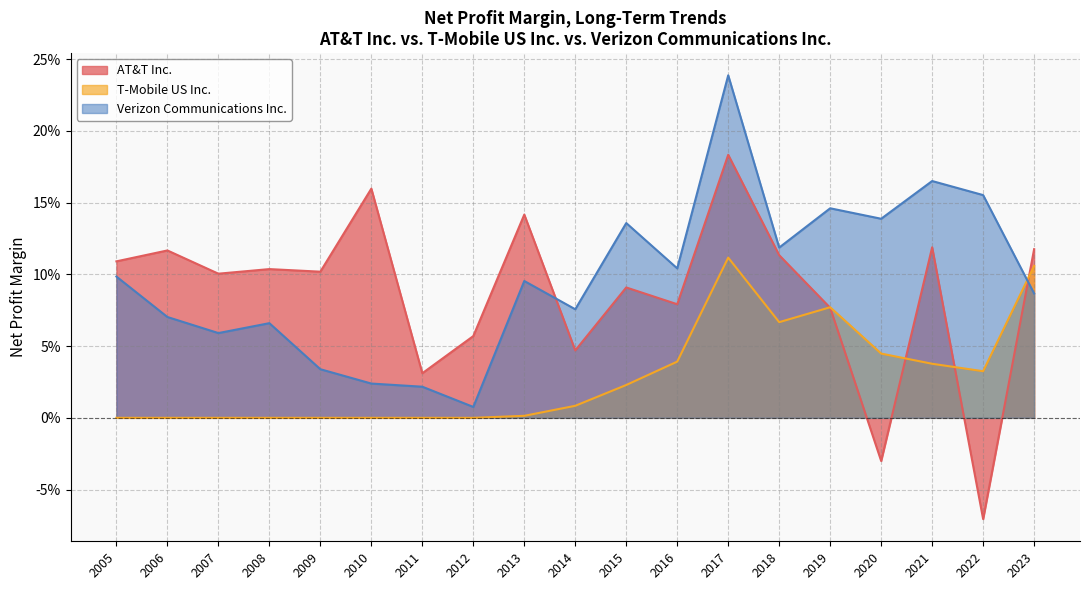

Between 2015 and 2009, which series saw the biggest shift?

Verizon Communications Inc.